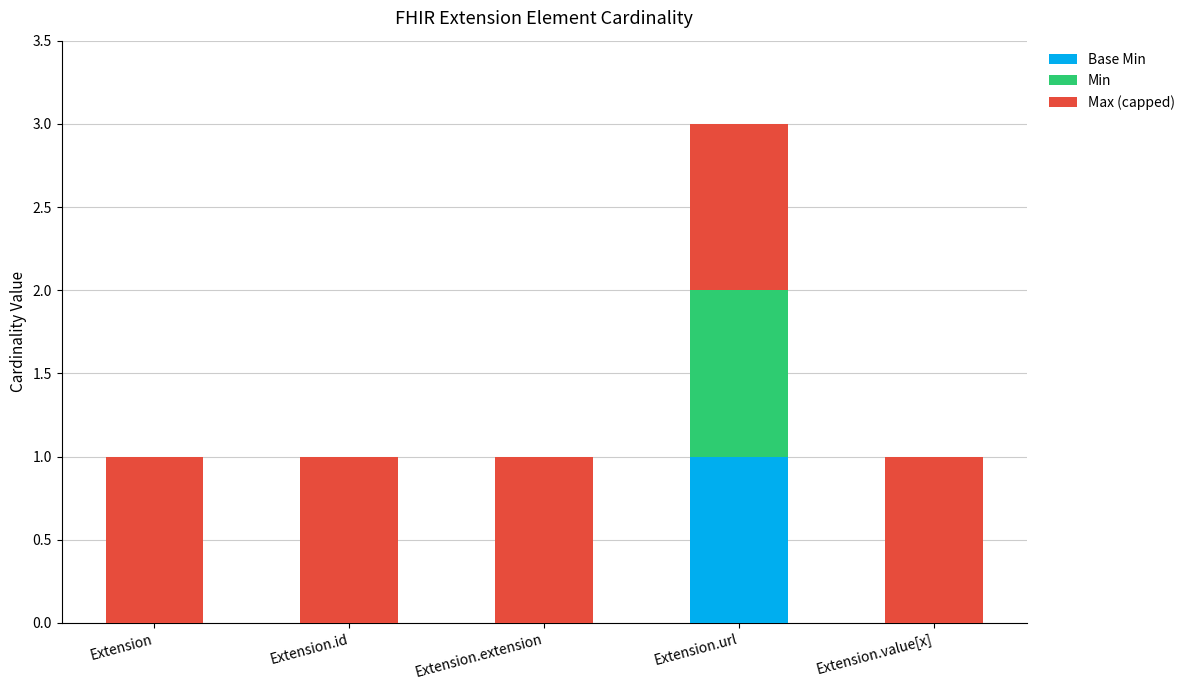

At which category is the sum across all series the highest?

Extension.url